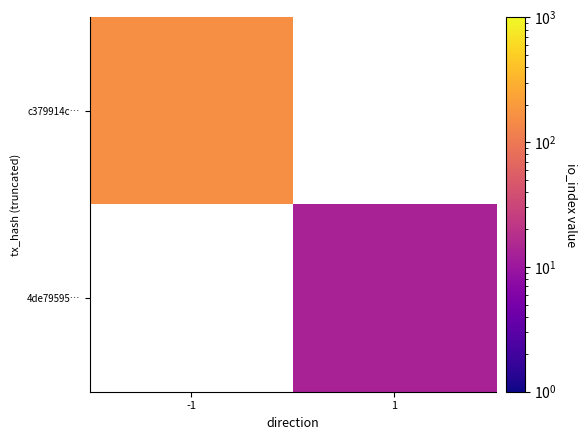

Count the number of categories in the chart.

2